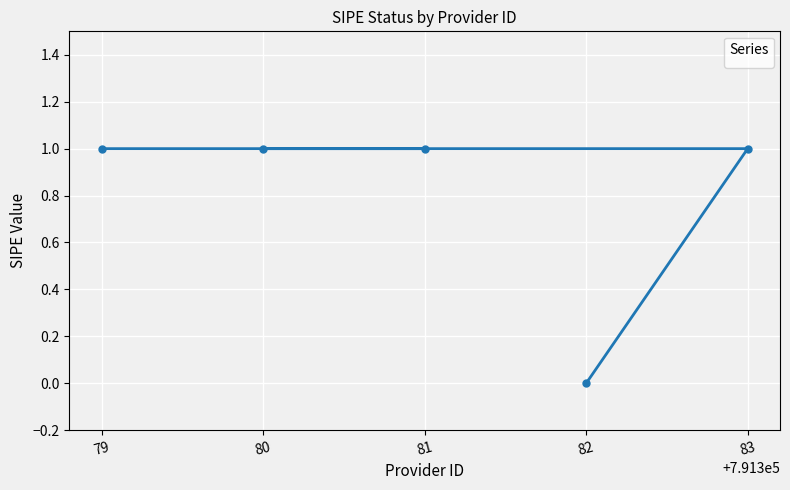

What is the sum of the values at 82 and 83?

1